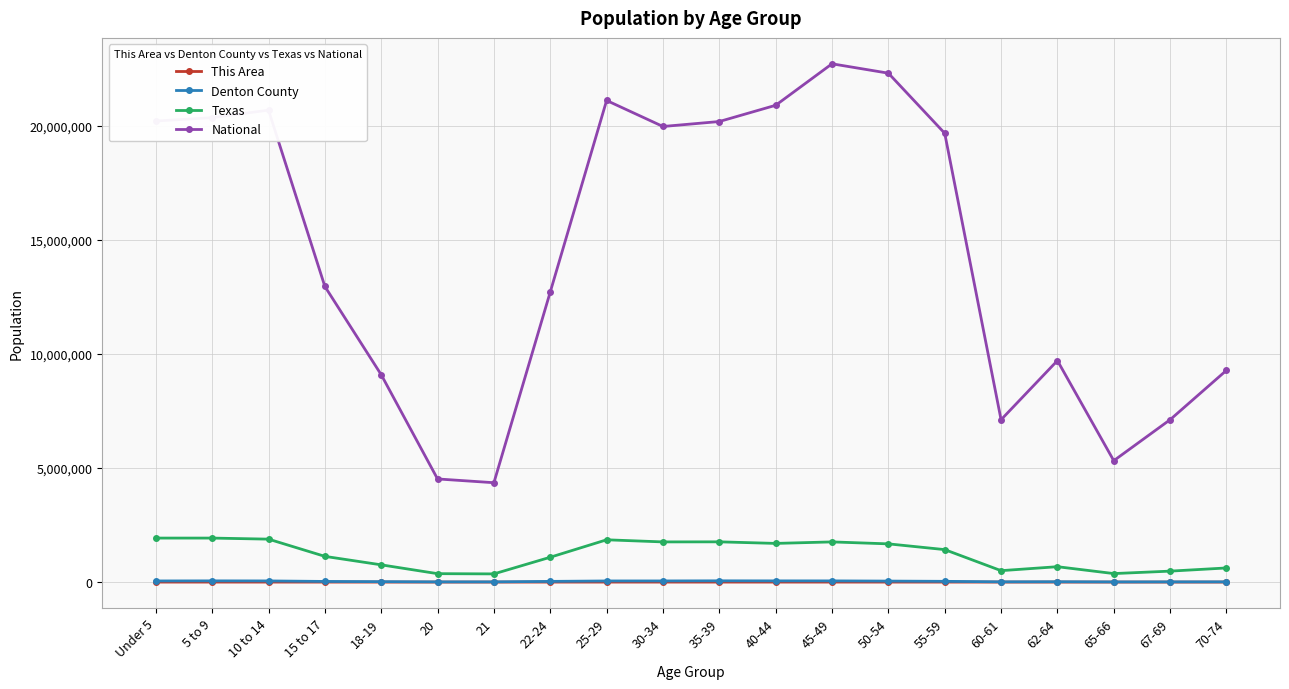

Which series has the widest spread of values?

National